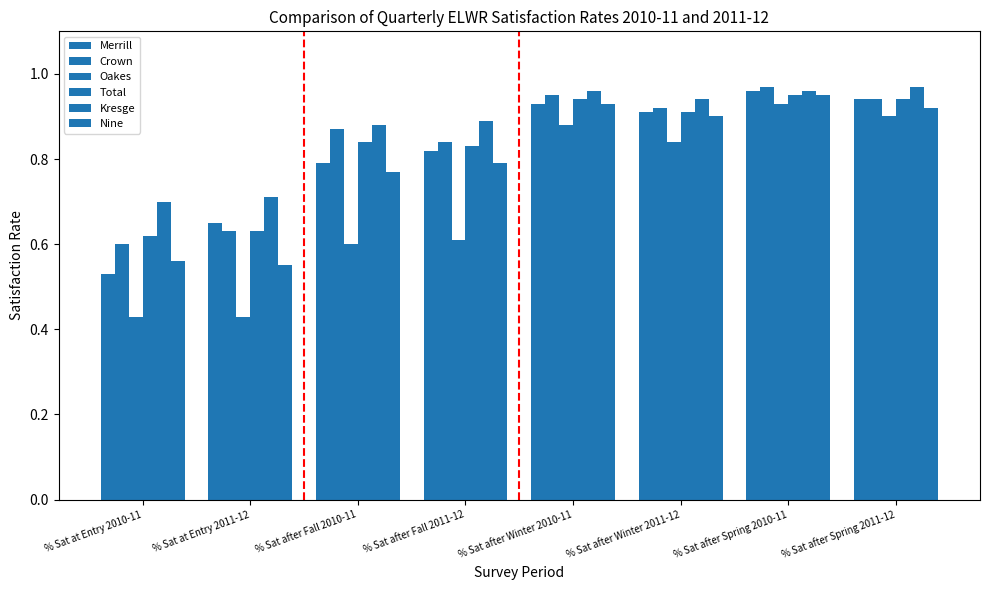

How many distinct data groups are displayed?

6